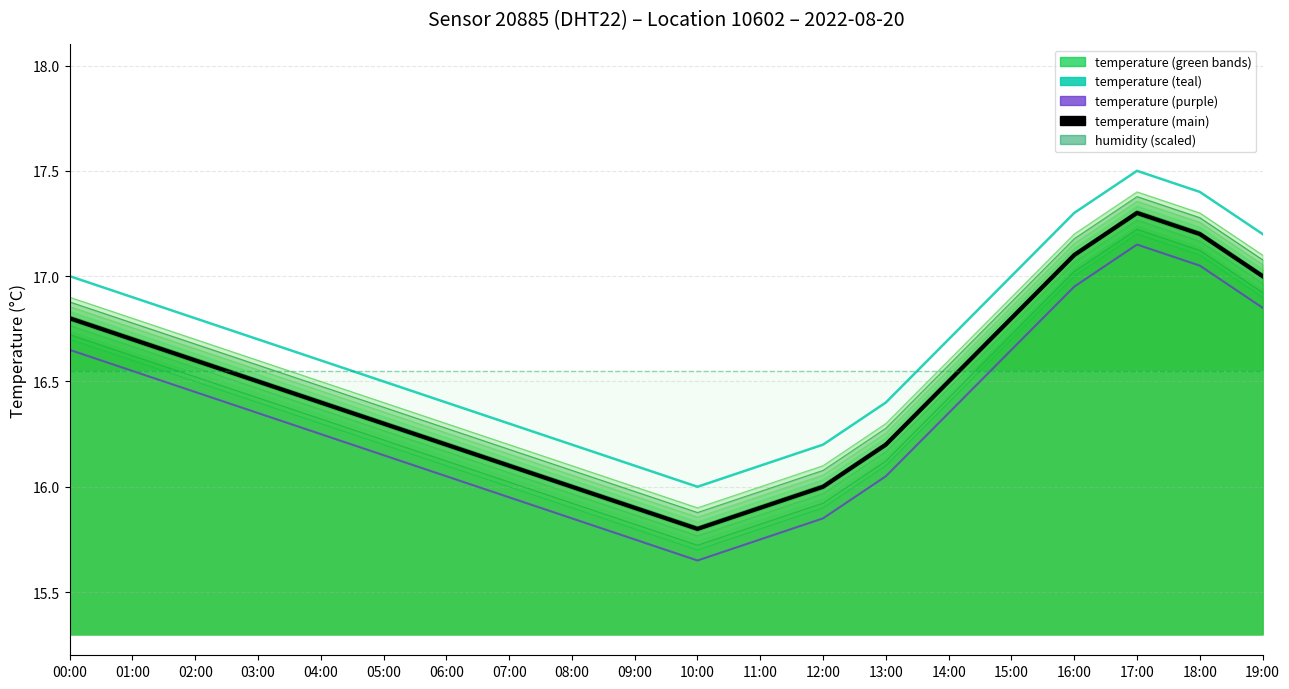

The temperature series shows 16.5 at 14:00. True or false?

True